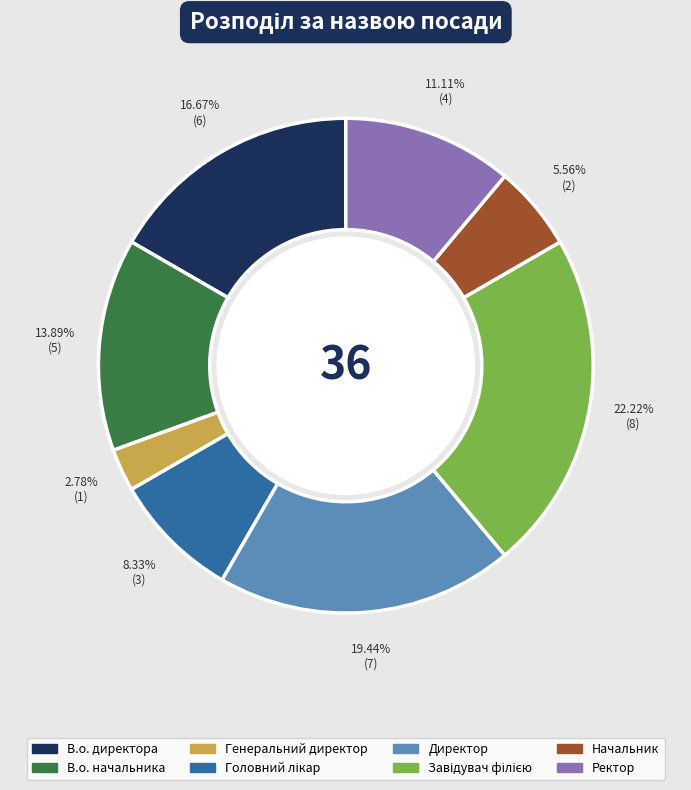

Is there any slice that represents more than half of the pie?

No